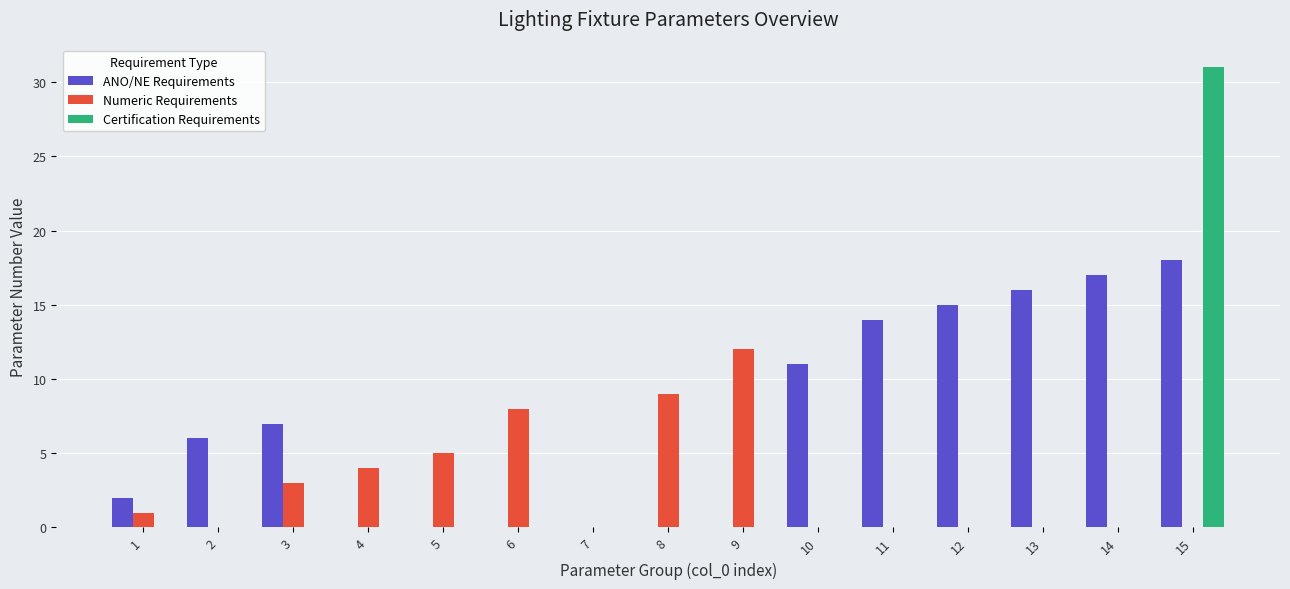

How many groups of bars are there?

15